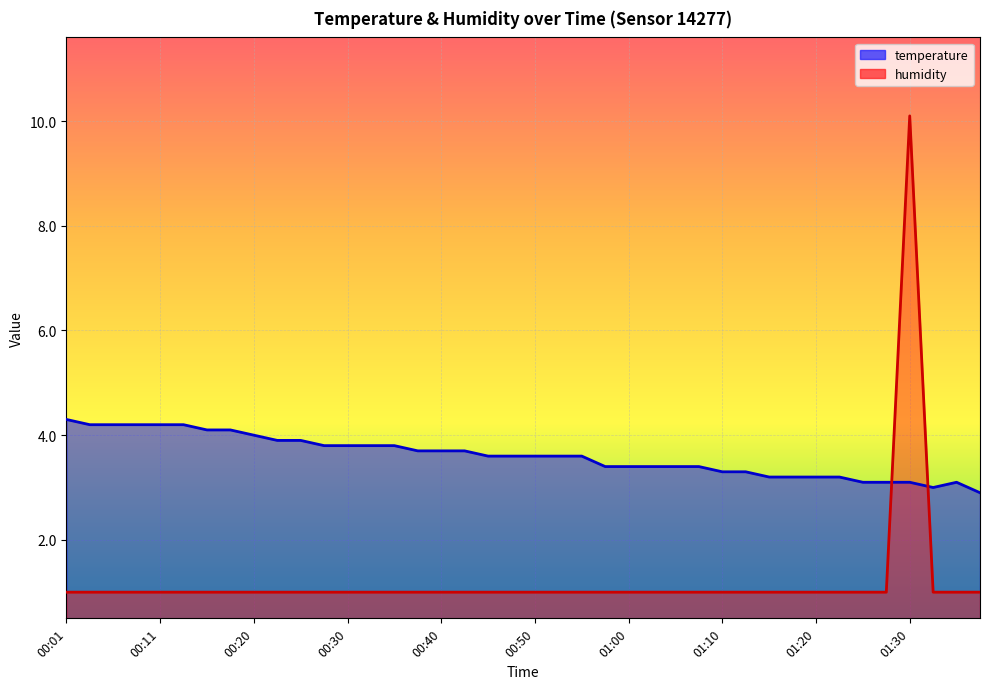

True or false: humidity and temperature intersect in this chart.

True